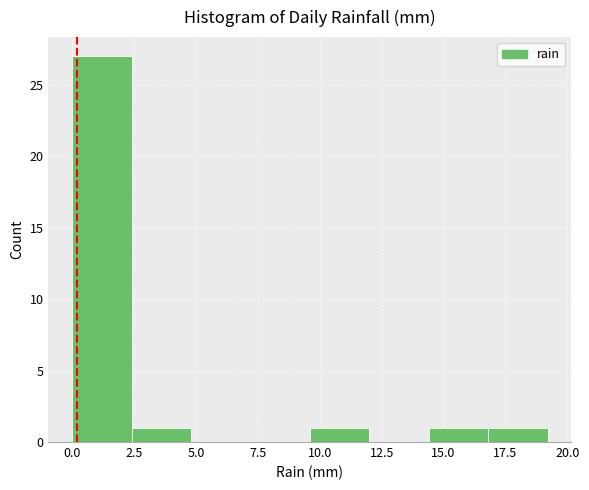

Reading left to right, transcribe this chart: for each bar, give the range it covers on the x-axis and its height. Neither the bar edges nor the heights are printed on the chart, so give them approximately, as read against the axes.

0.0 to 2.4: 27
2.4 to 4.8: 1
4.8 to 7.2: 0
7.2 to 9.6: 0
9.6 to 12.0: 1
12.0 to 14.4: 0
14.4 to 16.8: 1
16.8 to 19.2: 1